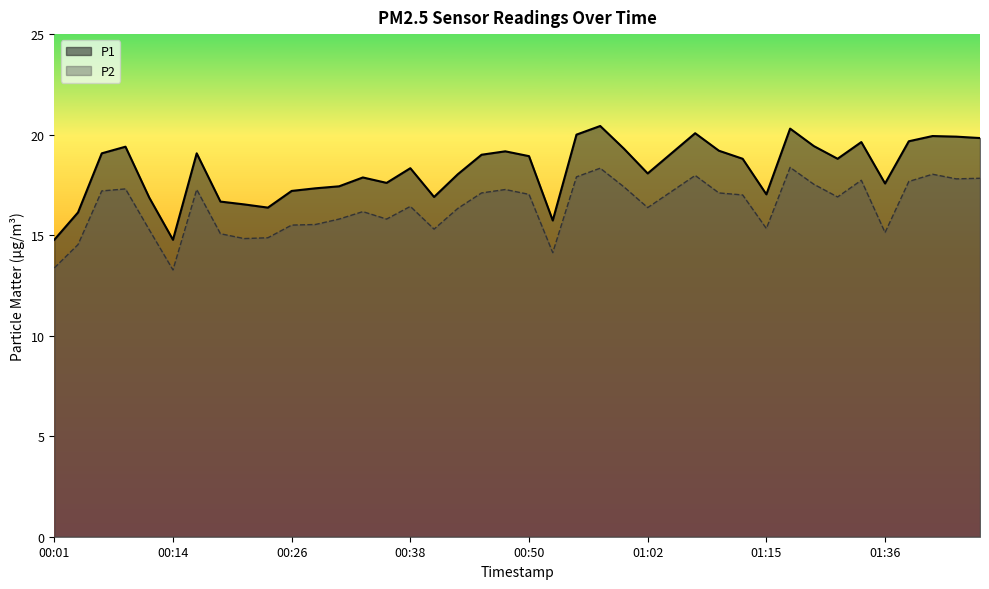

At which category does P1 reach its first local valley?

00:14